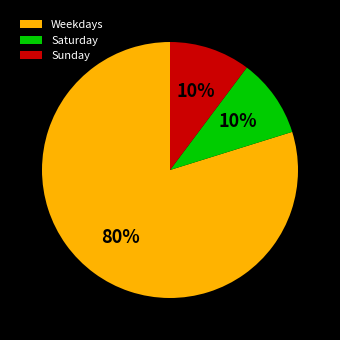

Combined, do Sunday and Weekdays account for over 50%?

Yes